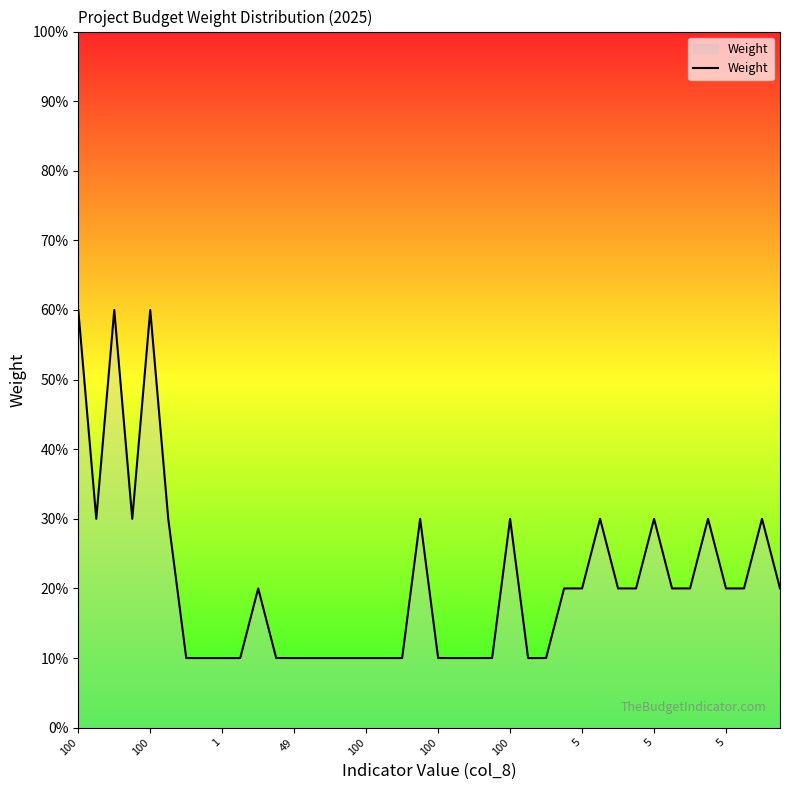

How many categories are shown in the chart?

40